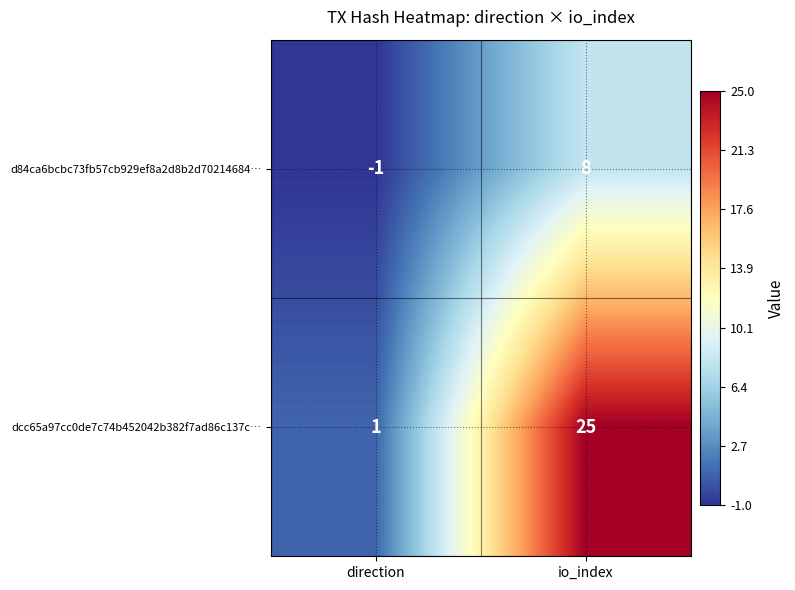

How many data points in d84ca6bcbc73fb57cb929ef8a2d8b2d70214684… are less than 8?

1